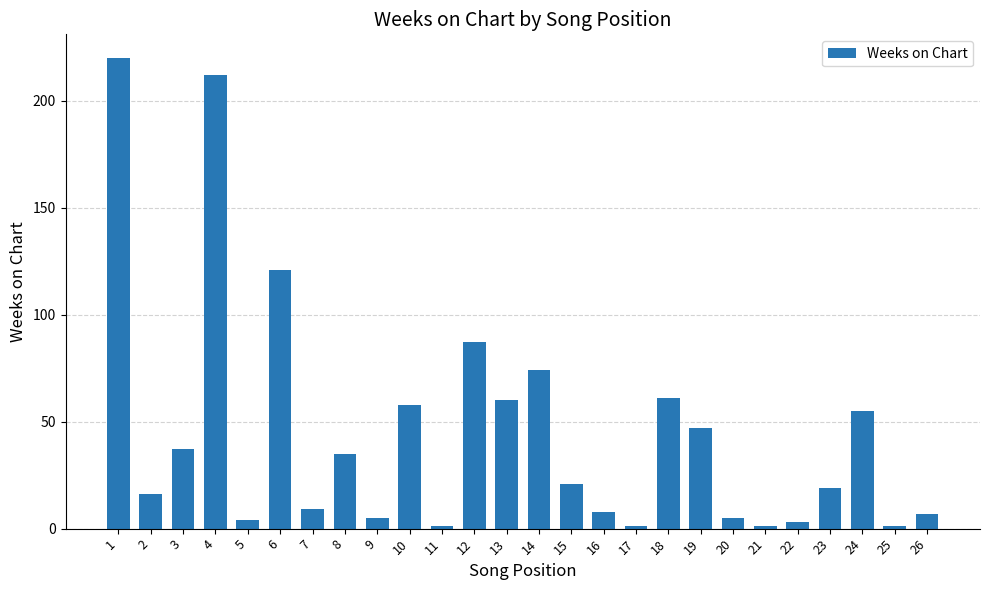

How many series are shown in this chart?

1